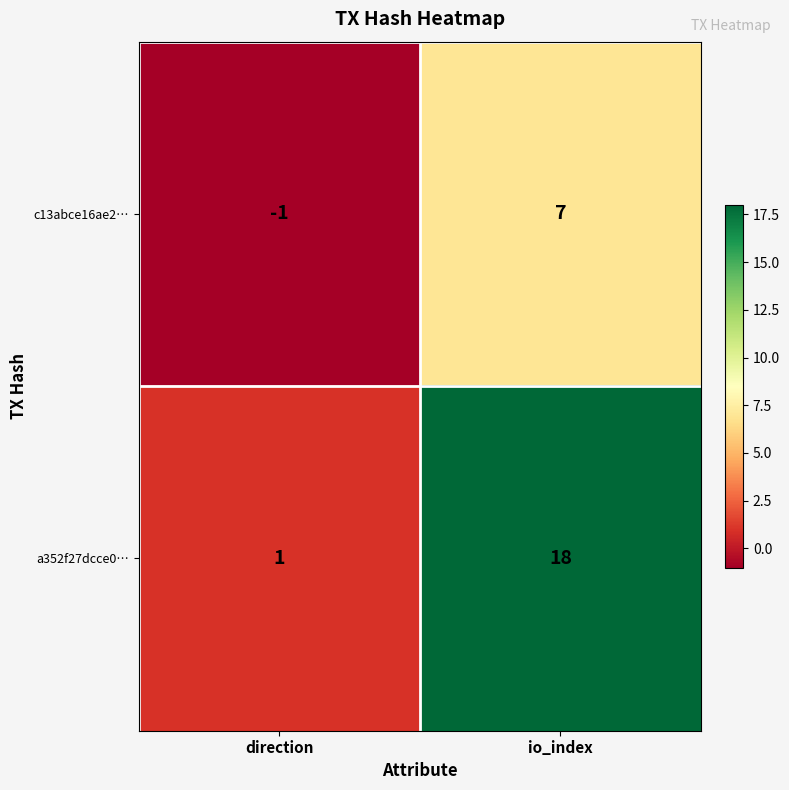

Which category has the lowest value in the c13abce16ae2… series?

direction